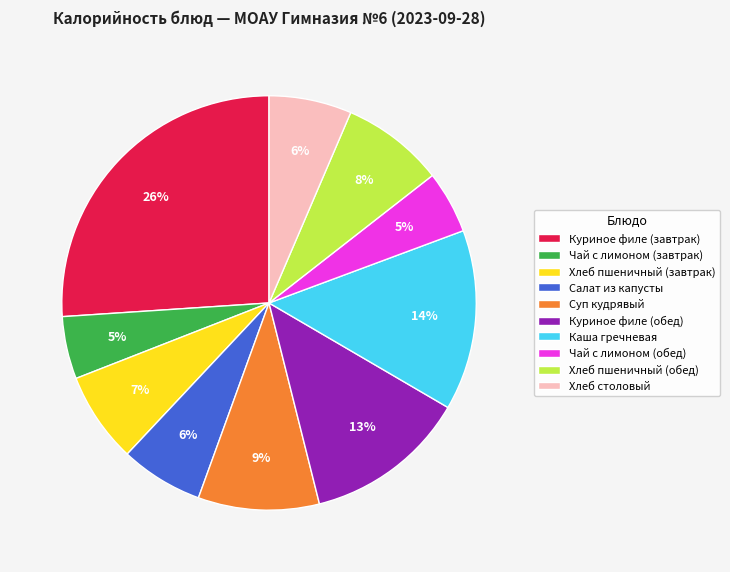

To the nearest percent, what portion does Каша гречневая represent?

14%